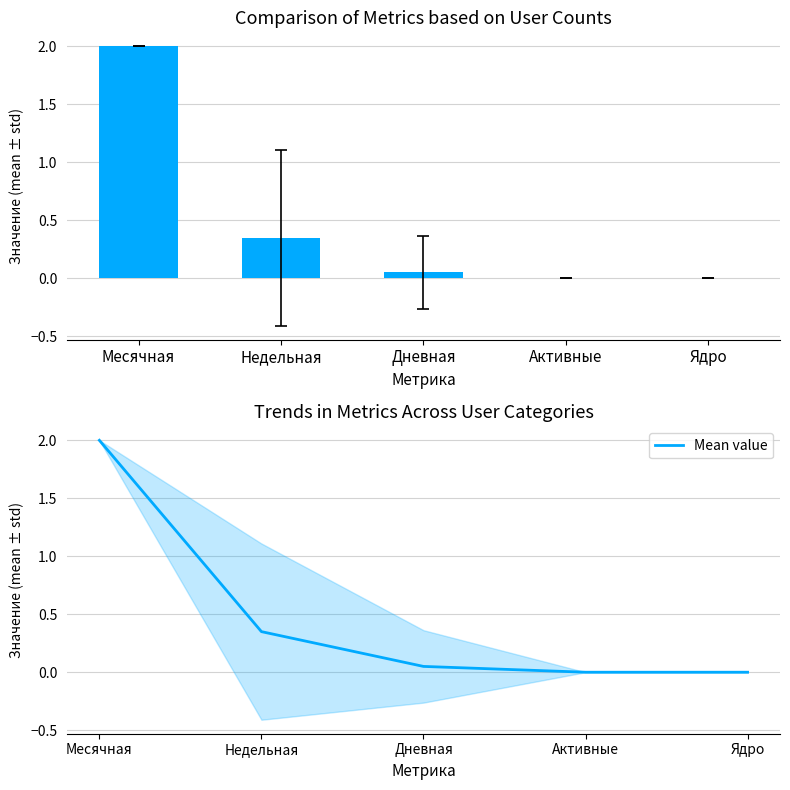

What is the label of the 3rd bar from the left?

Дневная